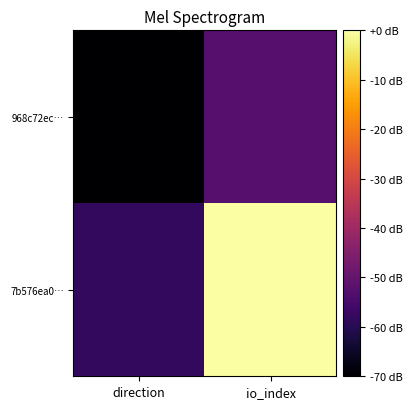

What is the total value across all series at io_index?

-52.5